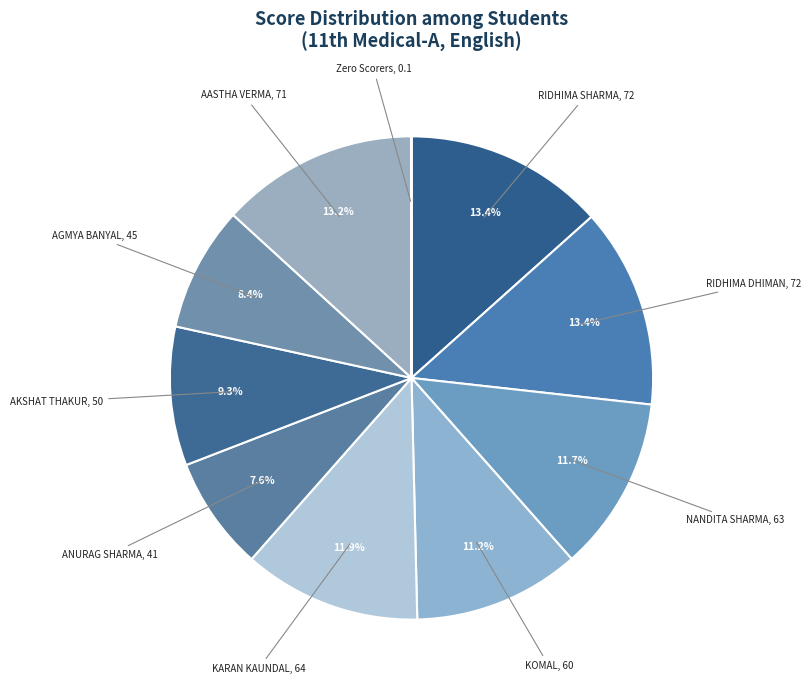

What is the largest slice in the pie chart?

RIDHIMA SHARMA